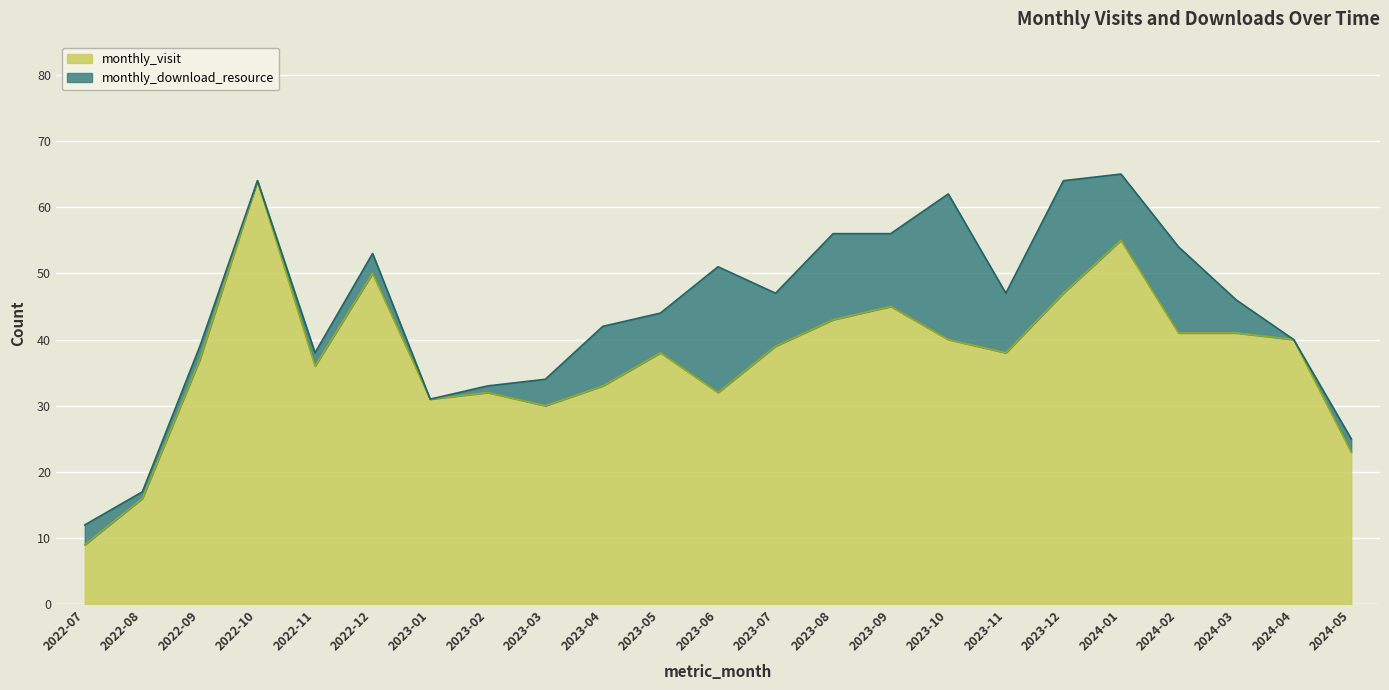

What position from the left is 2023-09?

15